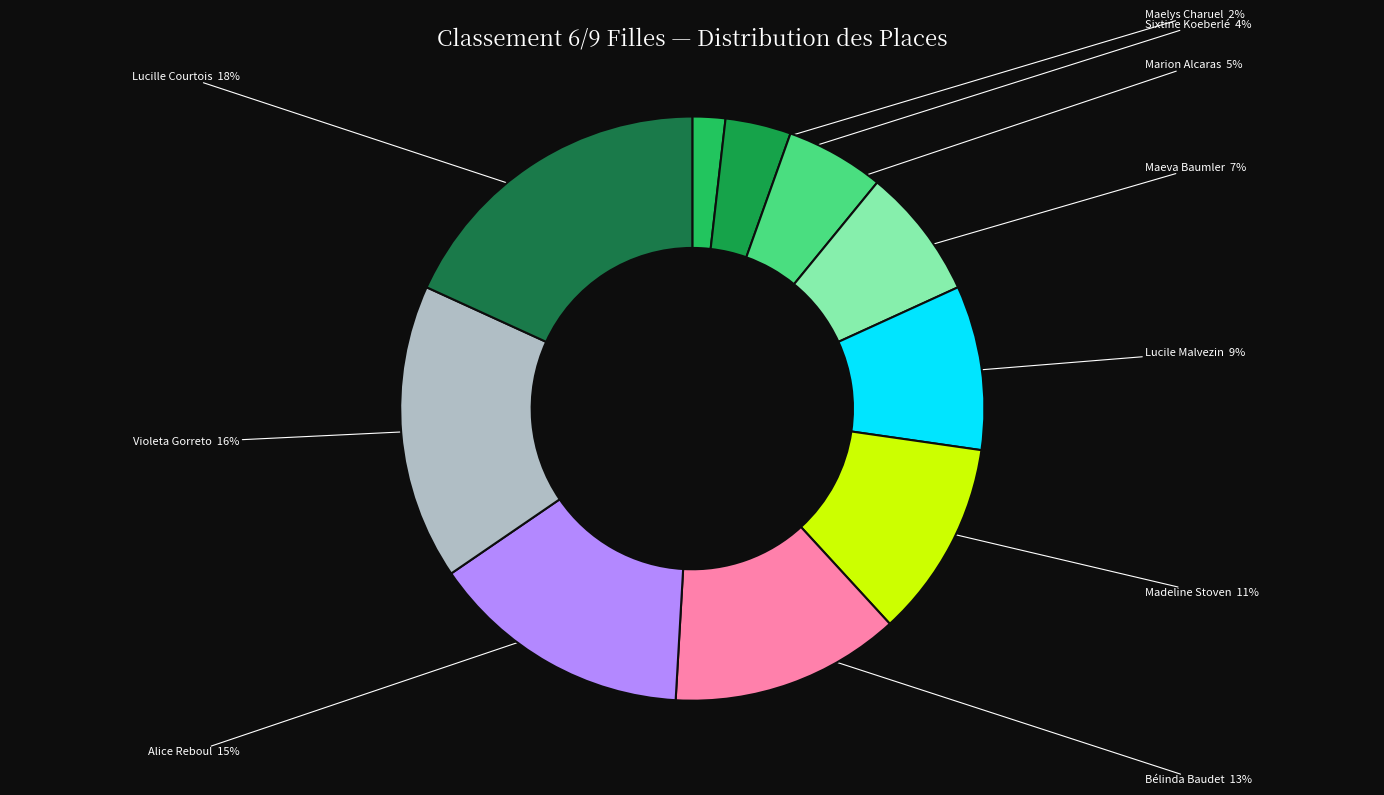

What is the ratio of the value at Violeta Gorreto to the value at Lucile Malvezin?

1.8